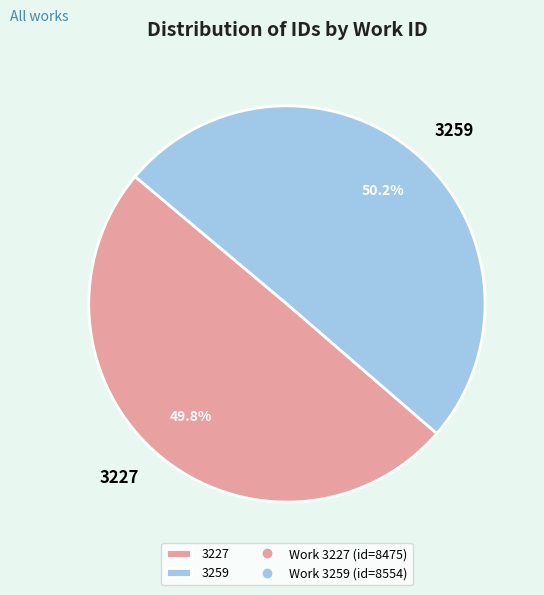

Does any single category account for the majority?

Yes